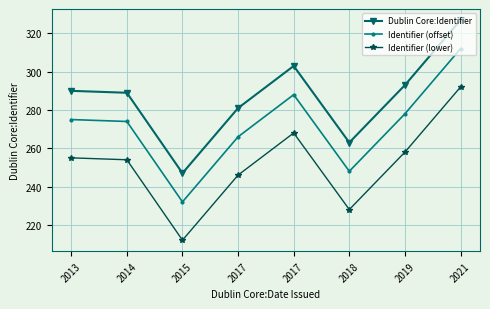

True or false: Dublin Core:Identifier has a value of 353 at 2015.

False